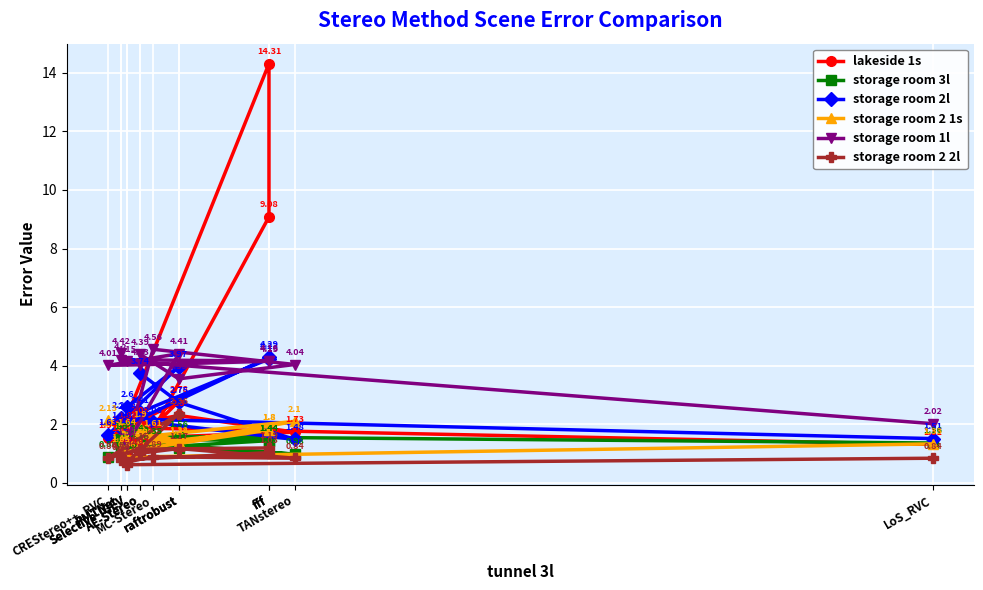

Between fff and raftrobust, which series saw the biggest shift?

lakeside 1s